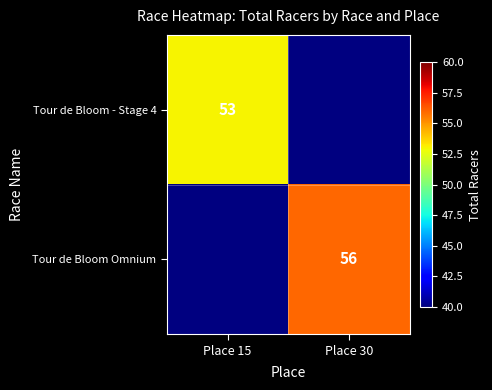

The Tour de Bloom Omnium series shows 75 at Place 30. True or false?

False